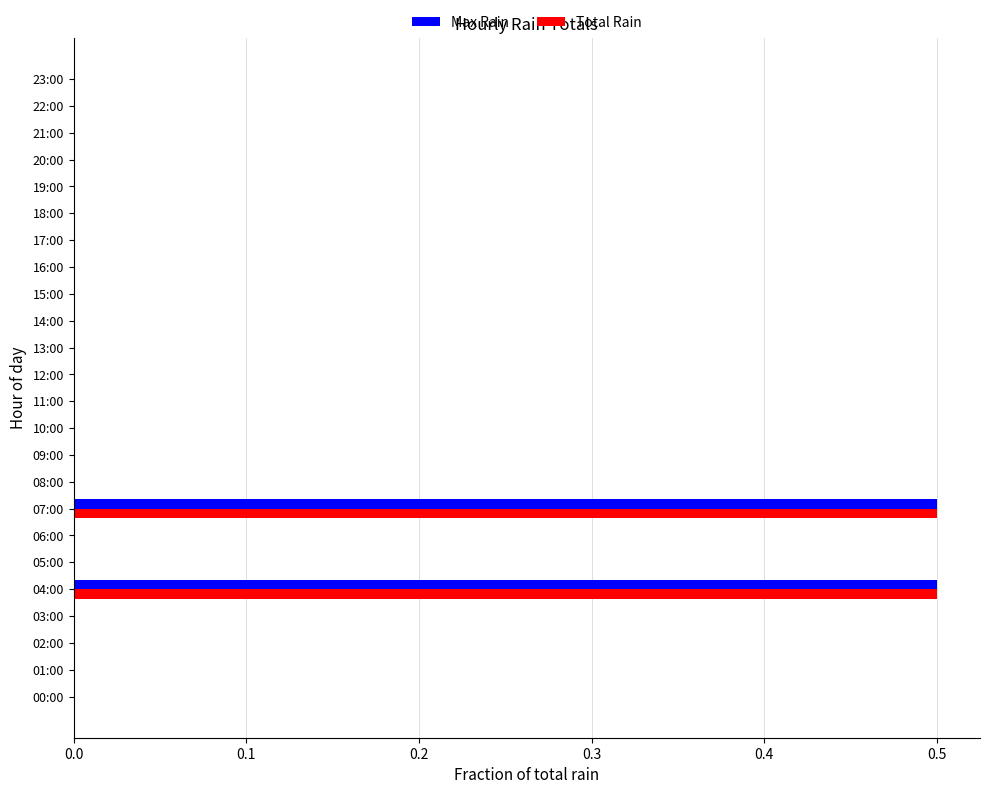

The value of Max Rain at 19:00 is 0.0. True or false?

True